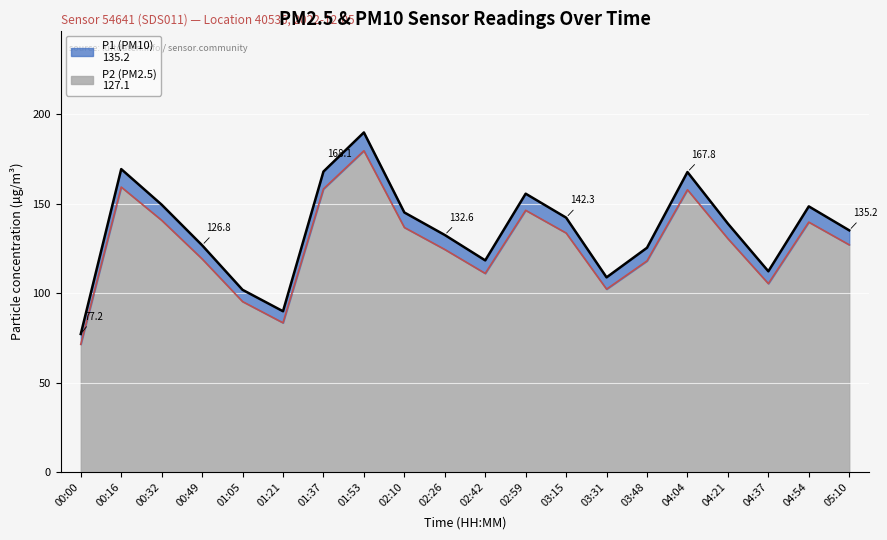

Where is P1 nearest to the value 133?

02:26